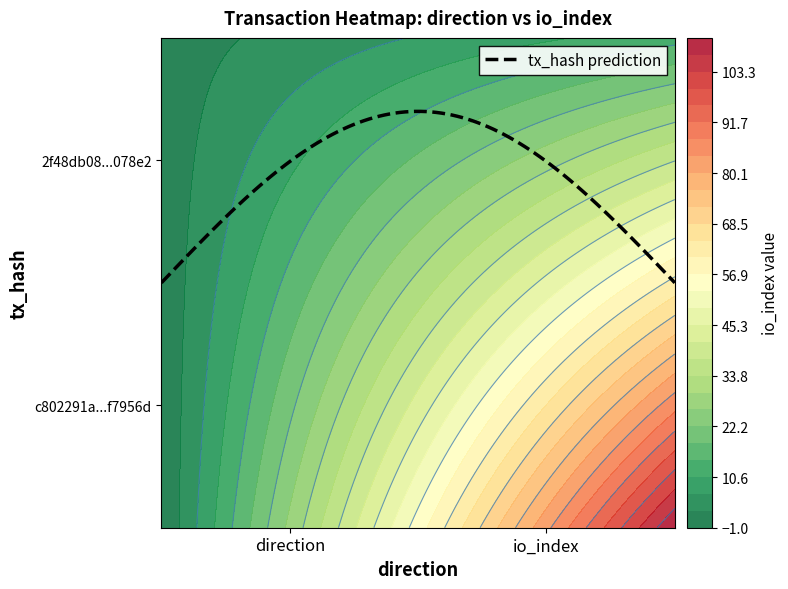

What is the total value across all series at 1?

124